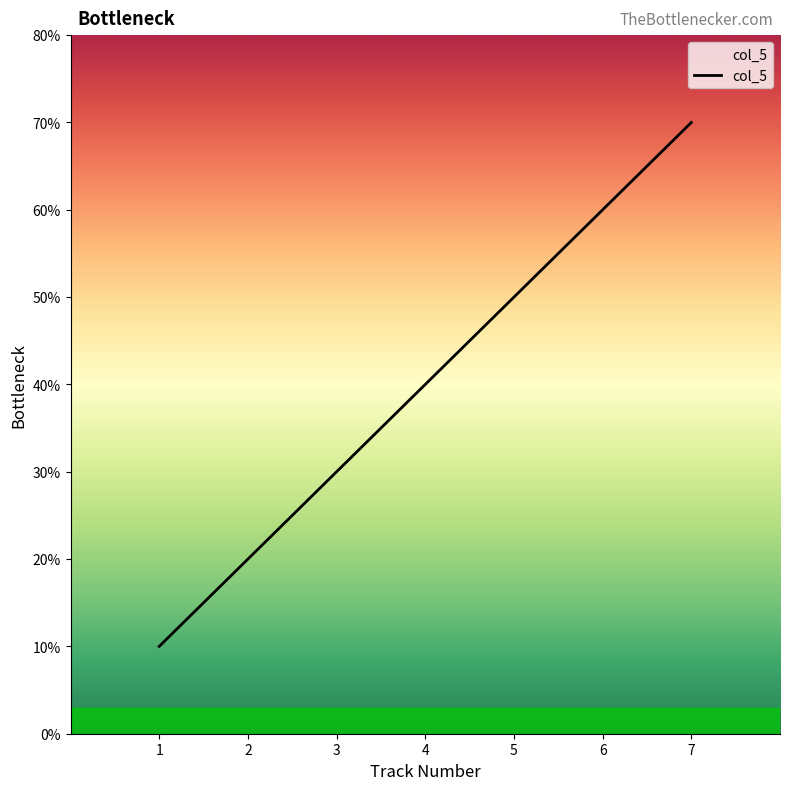

The value at 1 is 2. True or false?

False